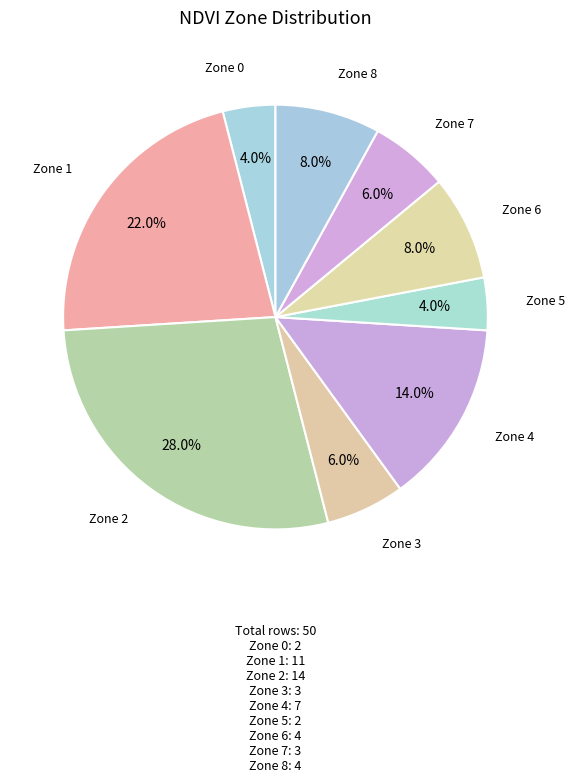

What is the largest slice in the pie chart?

Zone 2